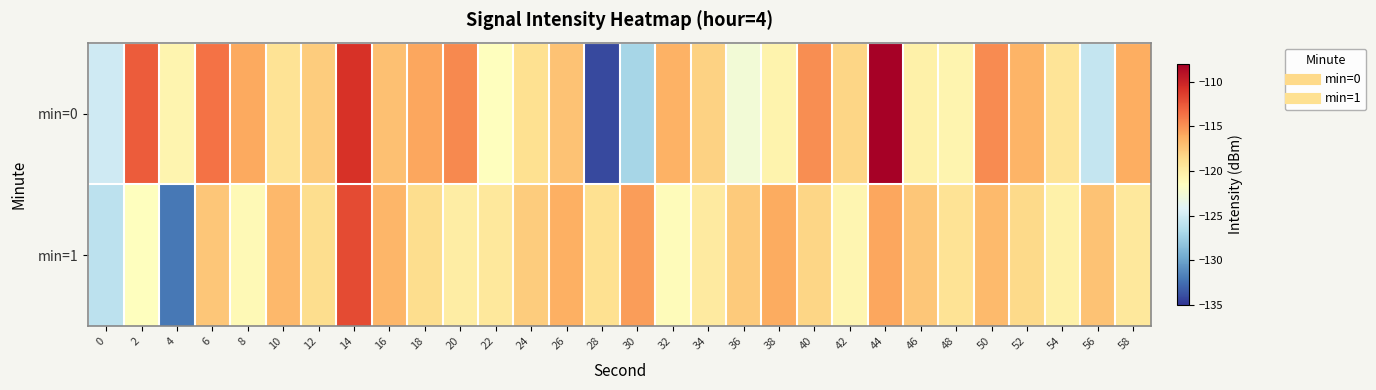

Reading left to right, what are all the values shown in this chart?

min=0: 0=-125.0	2=-112.7	4=-120.6	6=-113.7	8=-116.0	10=-119.1	12=-117.7	14=-110.8	16=-117.1	18=-115.9	20=-114.6	22=-121.5	24=-118.9	26=-117.2	28=-134.1	30=-127.0	32=-116.4	34=-118.1	36=-122.6	38=-120.5	40=-114.8	42=-118.3	44=-108.1	46=-120.3	48=-120.6	50=-114.6	52=-116.5	54=-119.2	56=-125.6	58=-116.2
min=1: 0=-126.0	2=-121.5	4=-132.1	6=-117.5	8=-121.0	10=-116.7	12=-118.7	14=-112.0	16=-116.6	18=-118.8	20=-120.0	22=-119.5	24=-117.8	26=-116.3	28=-118.9	30=-115.4	32=-121.2	34=-119.8	36=-117.6	38=-116.1	40=-118.3	42=-120.7	44=-115.9	46=-117.4	48=-119.1	50=-116.8	52=-118.5	54=-120.3	56=-117.2	58=-119.6